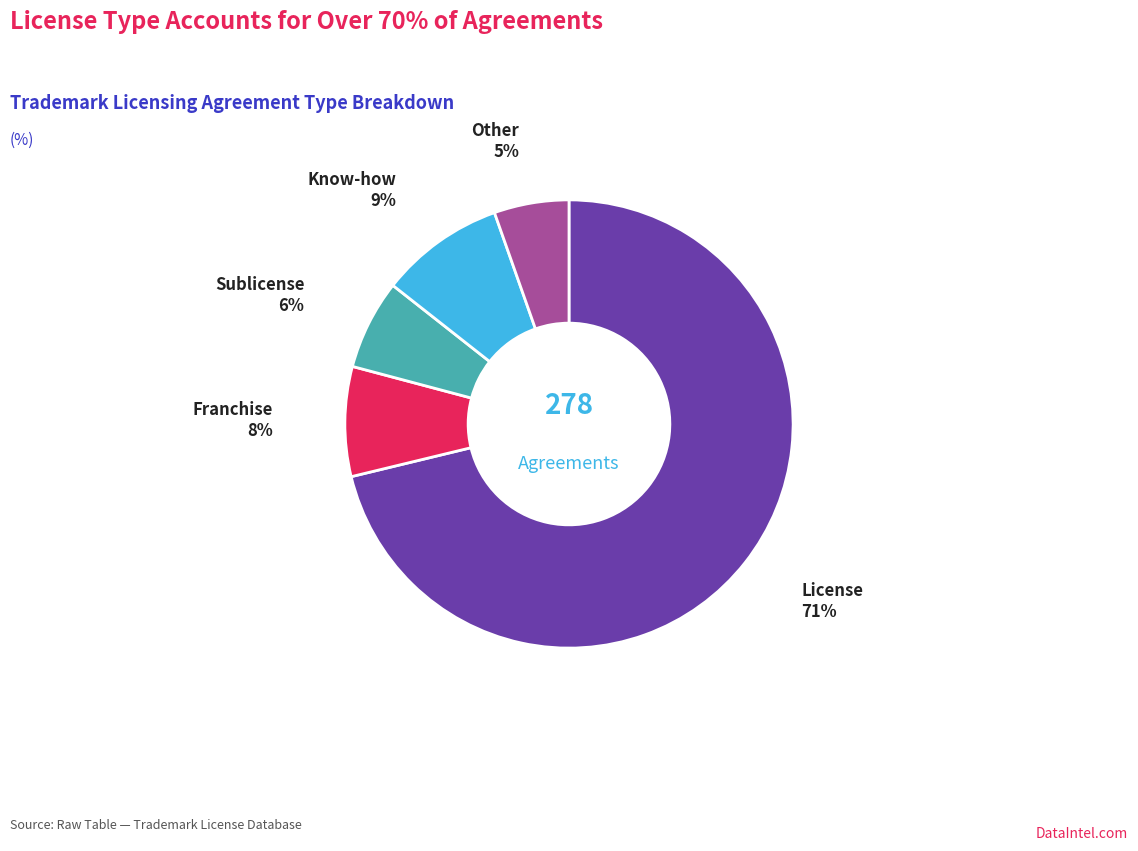

How many slices are in this pie chart?

5